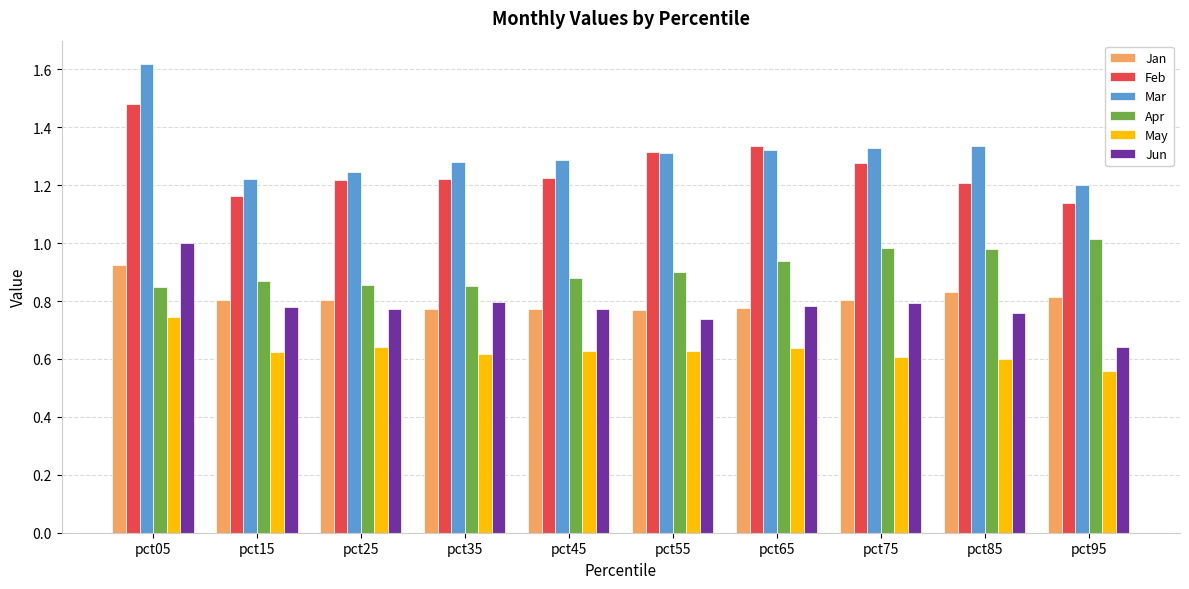

Which series has the widest spread of values?

Mar